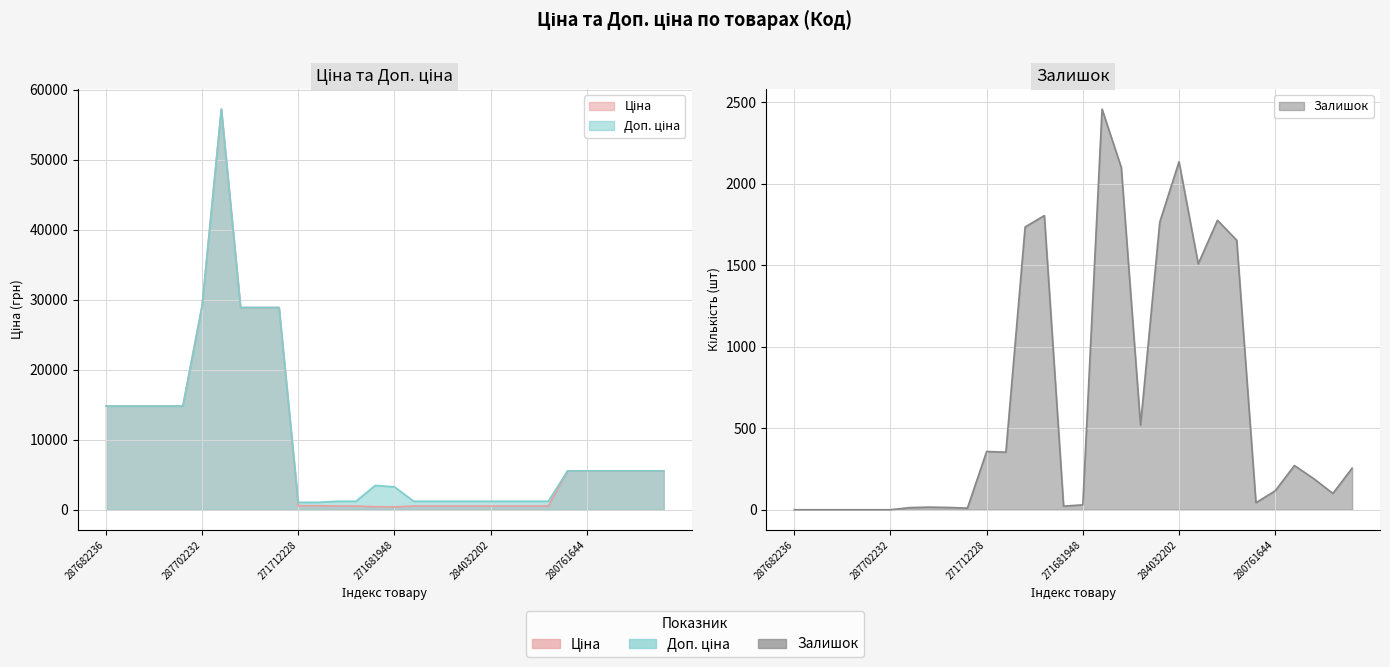

What is the average value of the Залишок series?

641.2